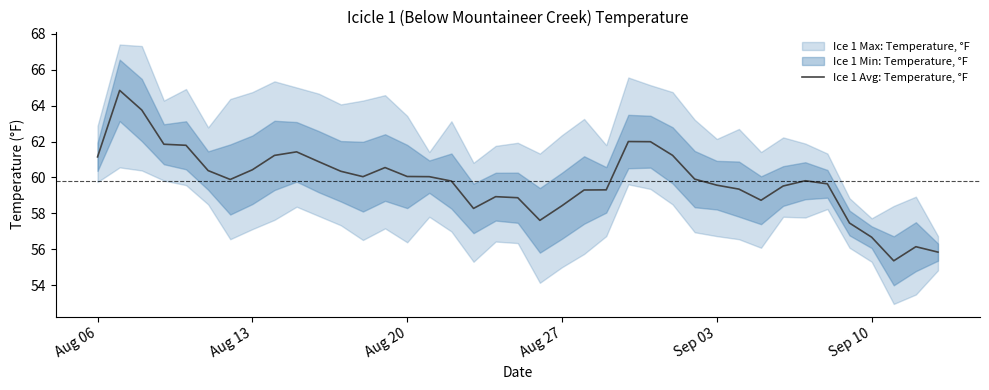

True or false: the data has more than 0 interior local peaks.

True